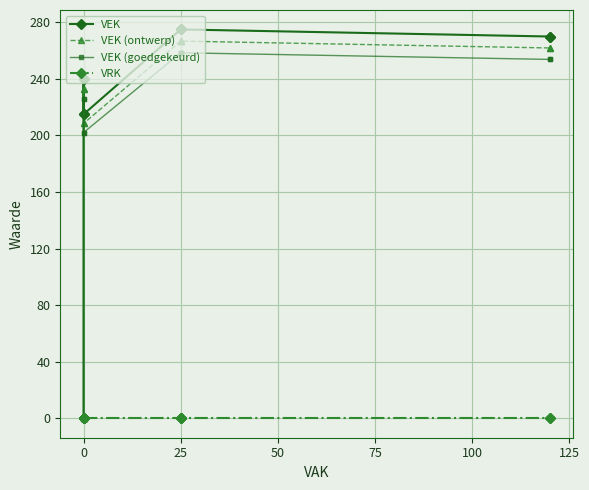

Count the number of categories in the chart.

16